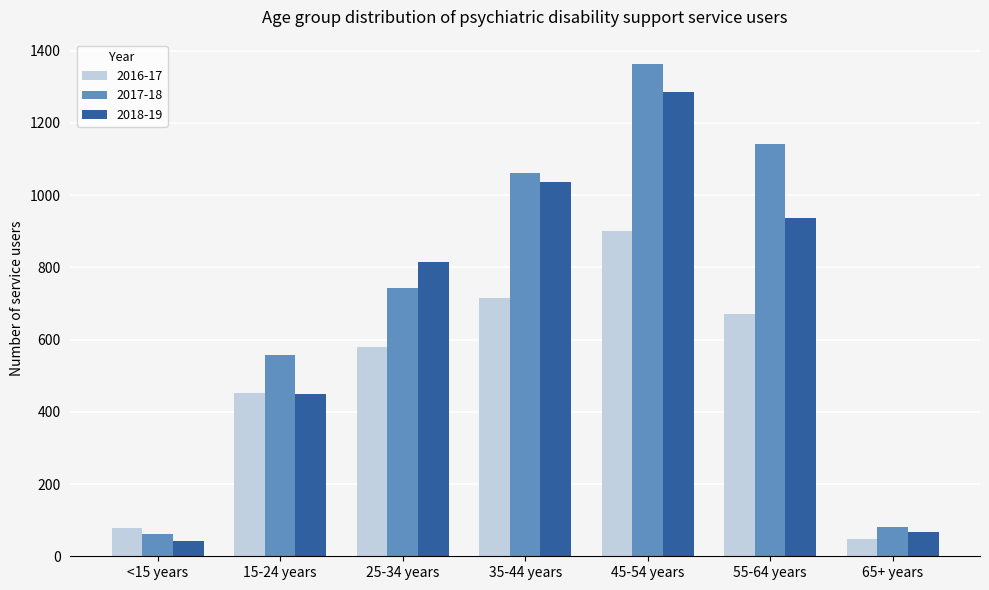

What is the difference between the second highest and minimum values in the 2017-18 series?

1078